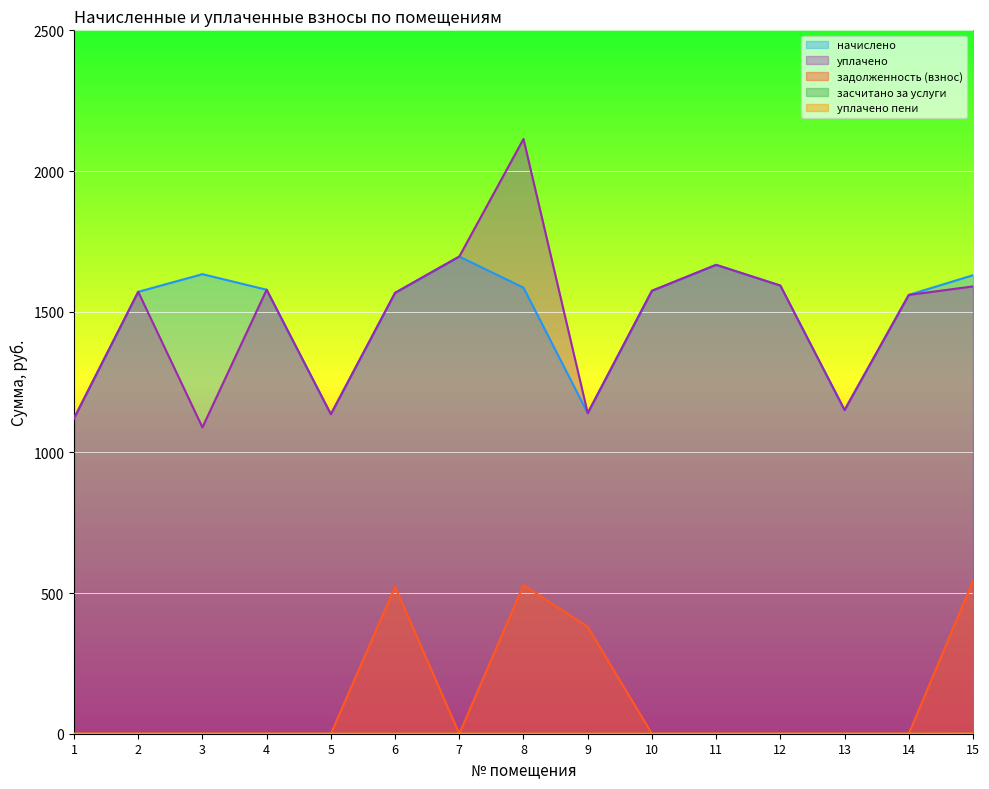

At which category does the chart reach its minimum across all series?

1